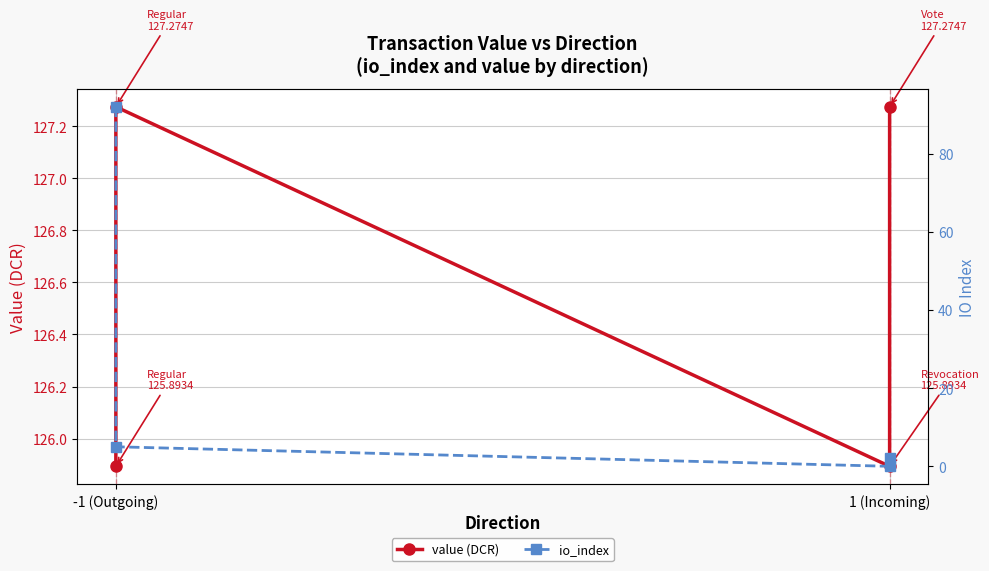

True or false: io_index and value (DCR) cross at least once.

False